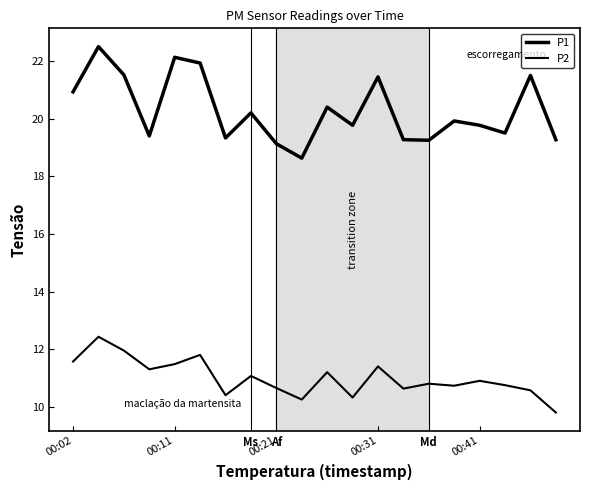

True or false: P1 and P2 intersect in this chart.

False